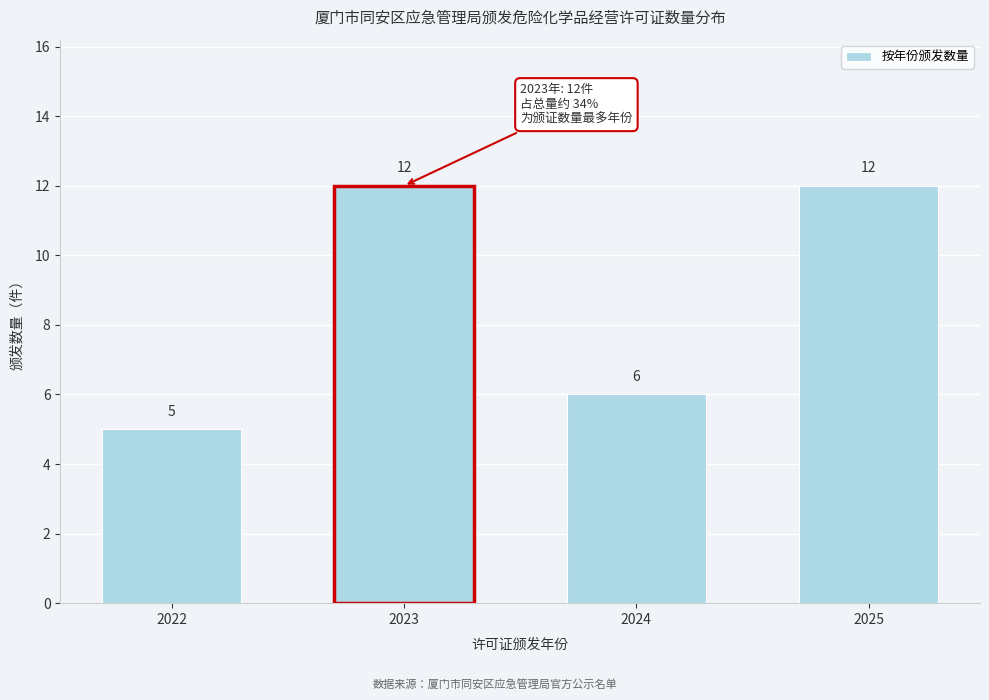

Reading left to right, extract all data points from this chart.

5	12	6	12